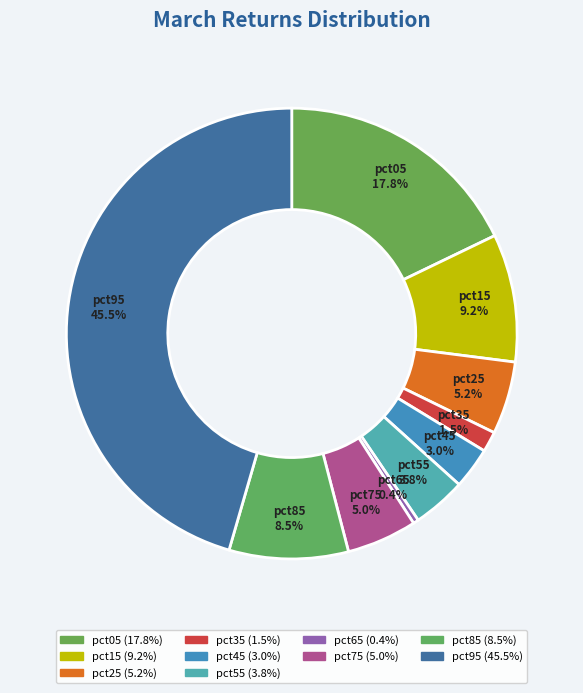

The pct65 slice represents 12% of the pie. True or false?

False